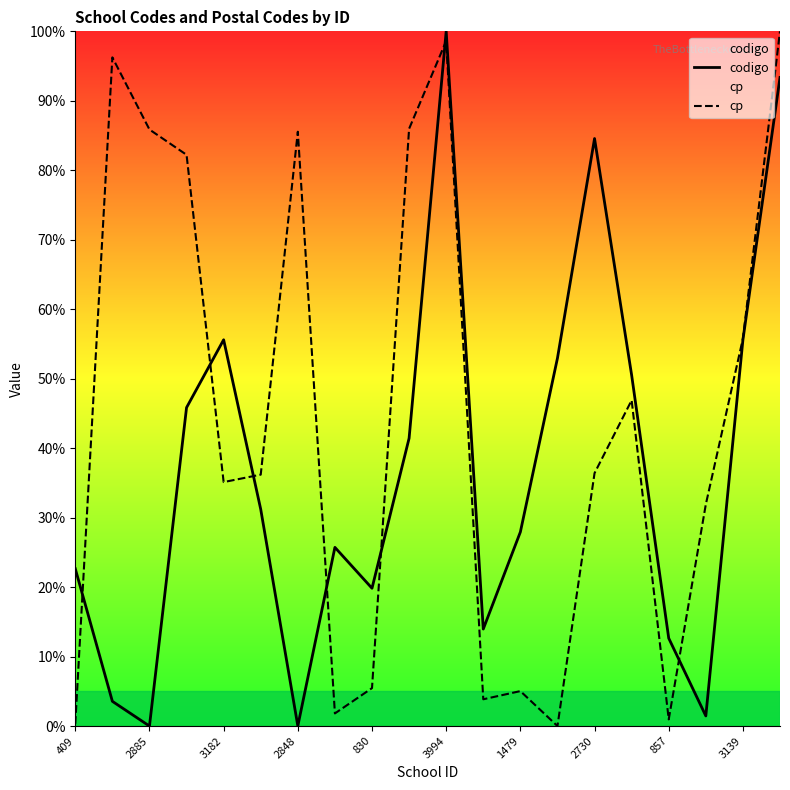

True or false: cp and codigo cross at least once.

True